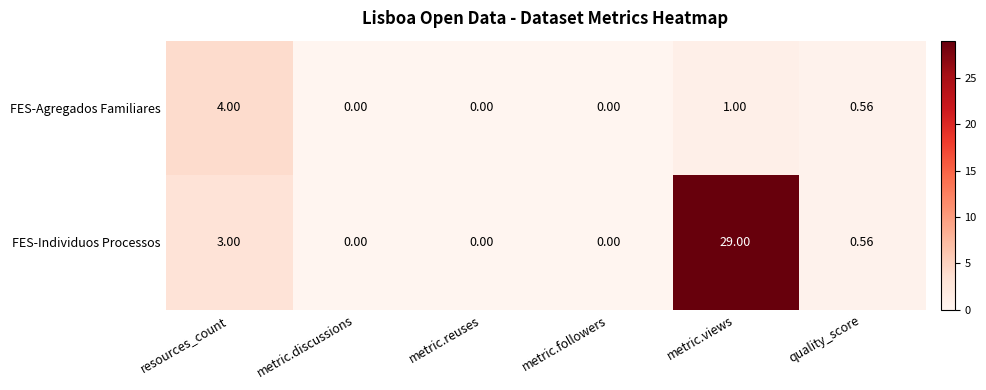

What is the difference between the highest and lowest values at resources_count?

1.0